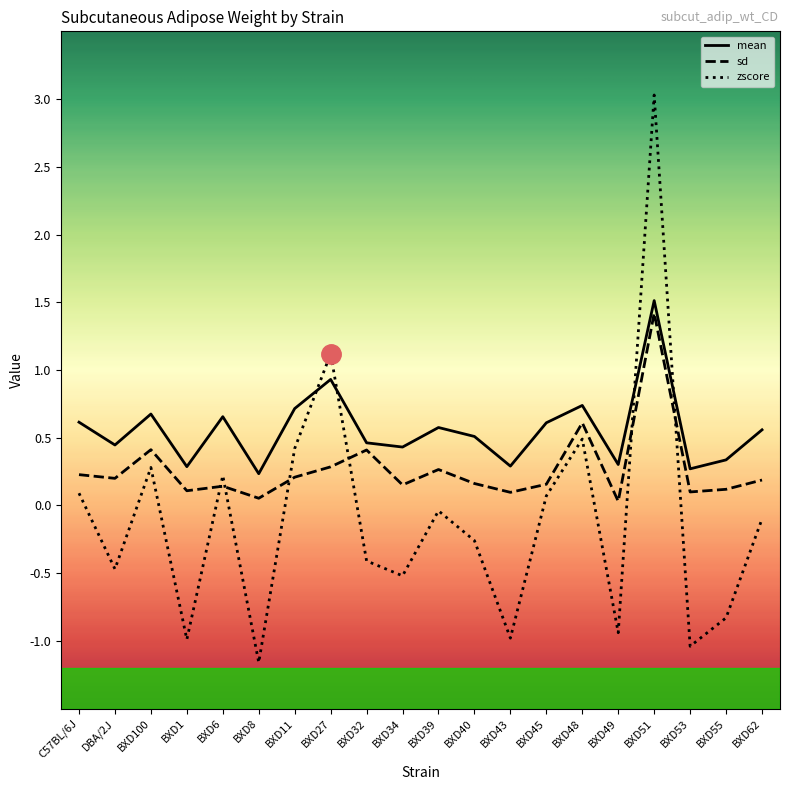

What position from the left is BXD48?

15